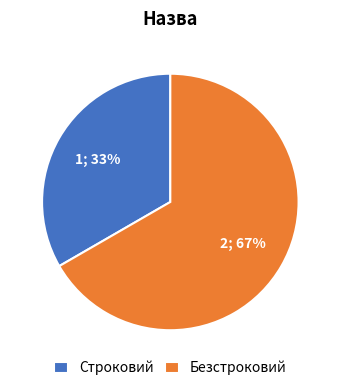

True or false: Безстроковий accounts for 67% of the total.

True